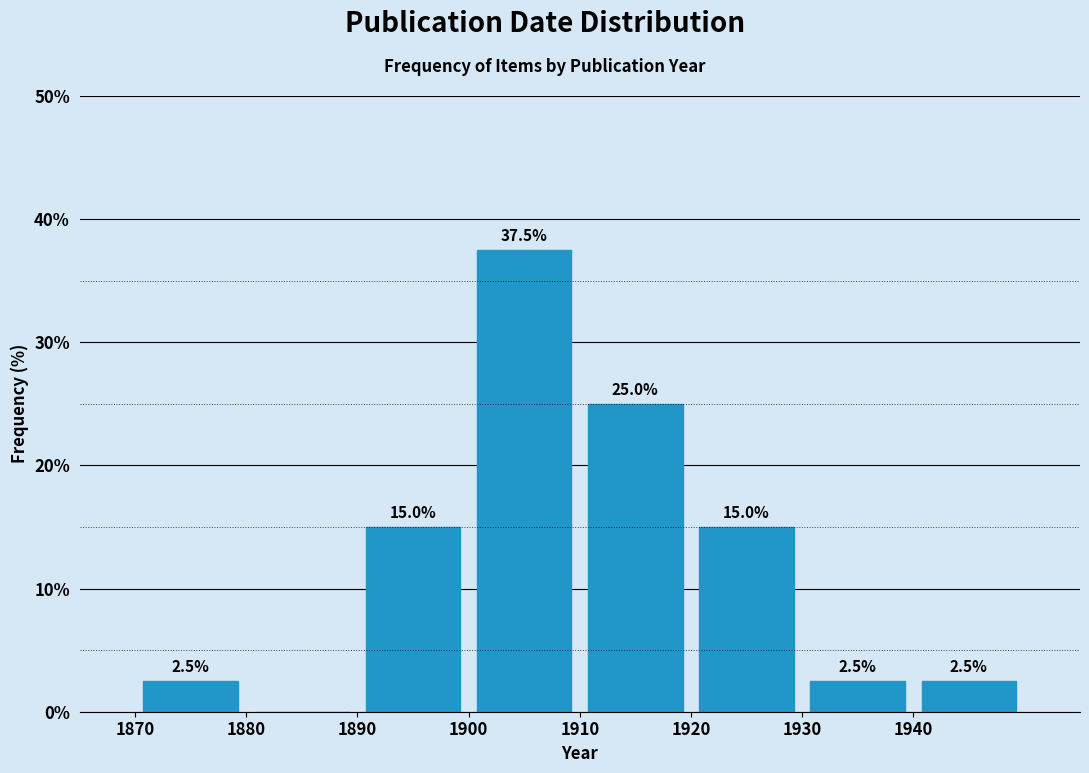

Over which range of the x-axis is the bar tallest?

1900 to 1910